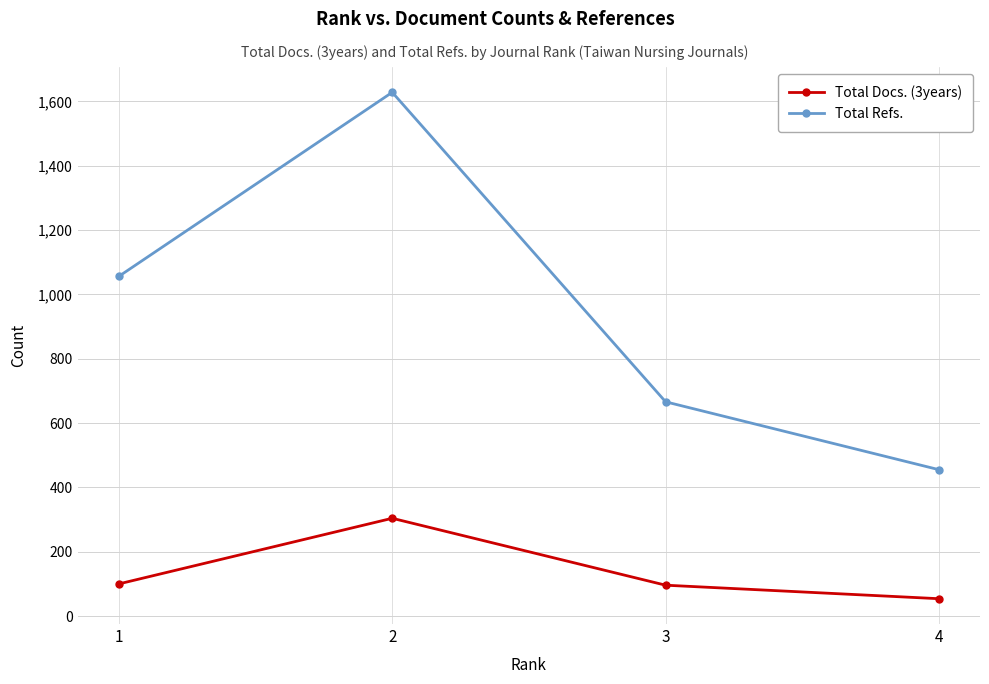

Count the Total Refs. values in the range 666 to 1628.

3